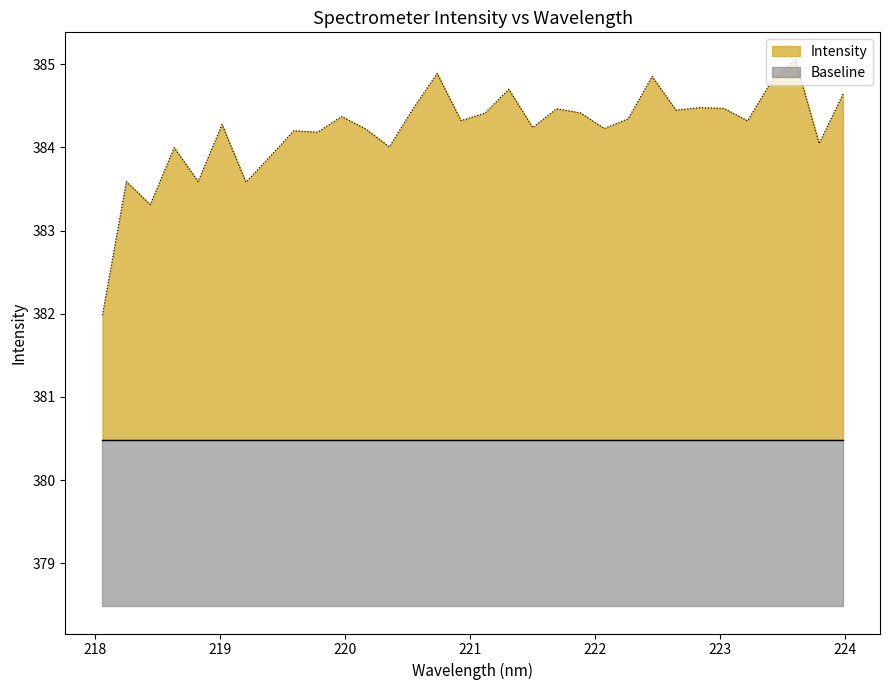

Reading left to right, what are all the values shown in this chart?

382.0	383.6	383.3	384.0	383.6	384.3	383.6	383.9	384.2	384.2	384.4	384.2	384.0	384.5	384.9	384.3	384.4	384.7	384.2	384.5	384.4	384.2	384.3	384.9	384.4	384.5	384.5	384.3	384.8	385.1	384.0	384.6